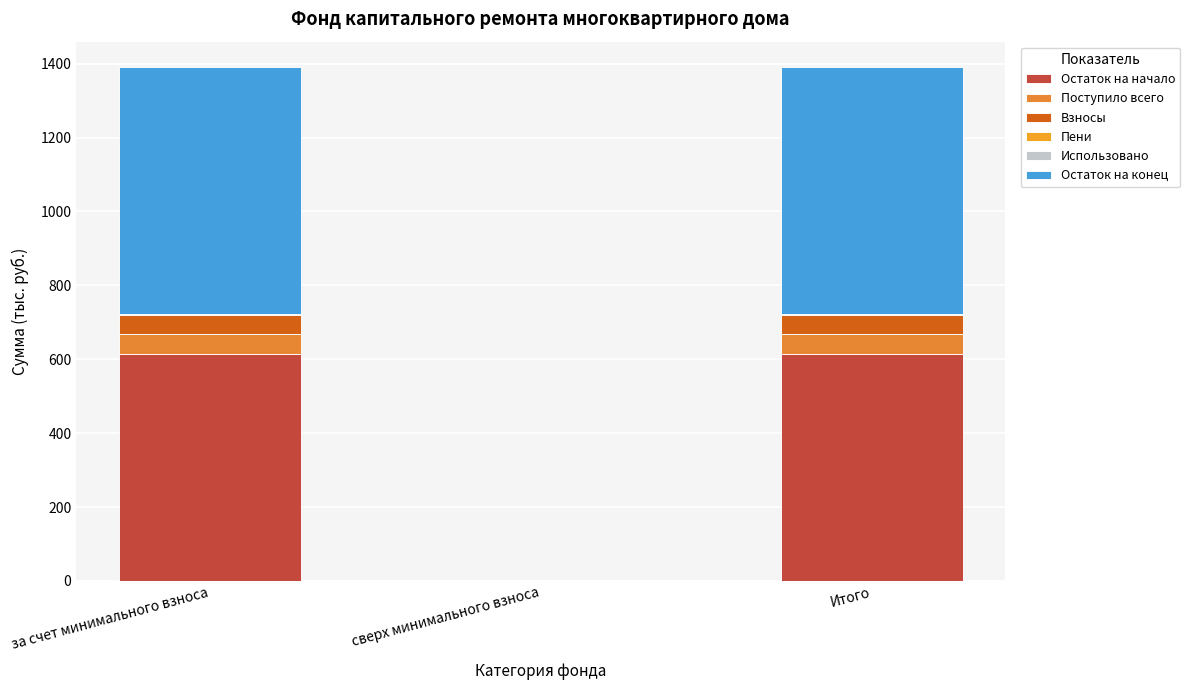

Are the bars horizontal?

No